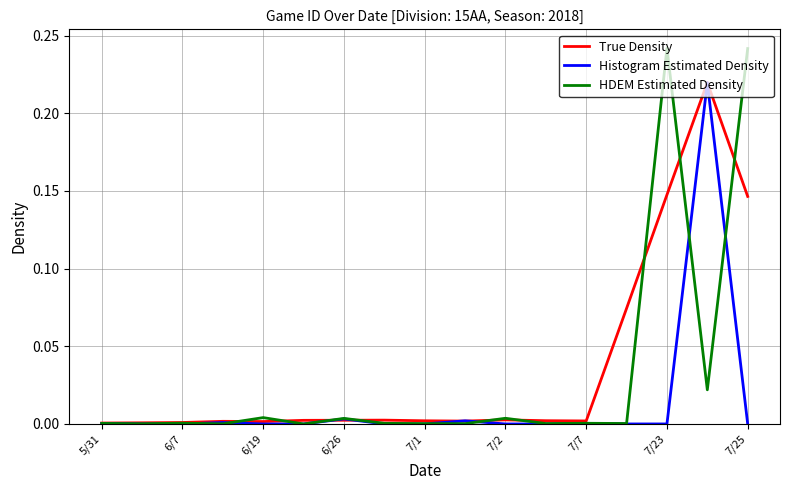

Which series has the largest range (max minus min)?

HDEM Estimated Density